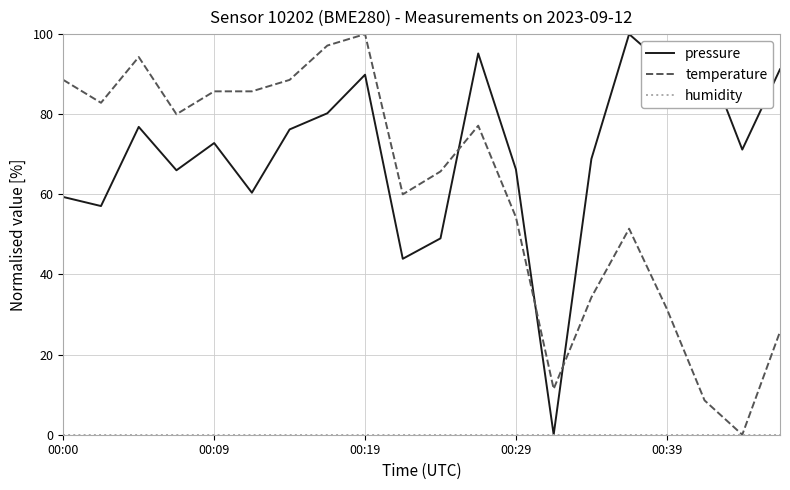

Is this an area chart (filled region under the line)?

No